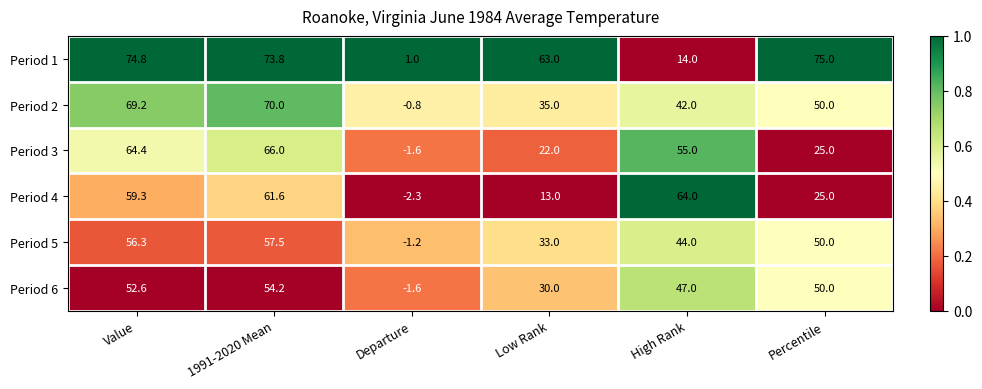

True or false: Period 6 has a value of 30.0 at Low Rank.

True